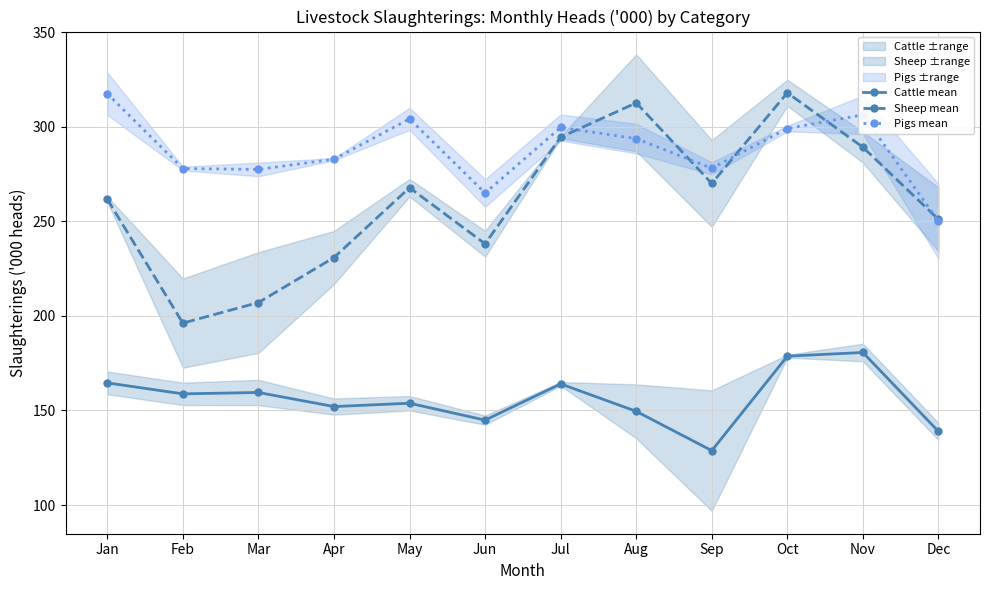

Reading right to left, transcribe all the data shown in this chart.

Cattle mean: 138.9	180.7	178.7	128.8	149.5	164.0	144.9	153.8	152.1	159.5	158.8	164.6
Sheep mean: 251.0	289.2	318.0	270.1	312.7	294.5	238.1	267.8	230.9	207.1	196.2	261.7
Pigs mean: 250.1	306.3	299.1	278.1	293.8	299.6	265.0	304.2	282.9	277.5	277.9	317.5